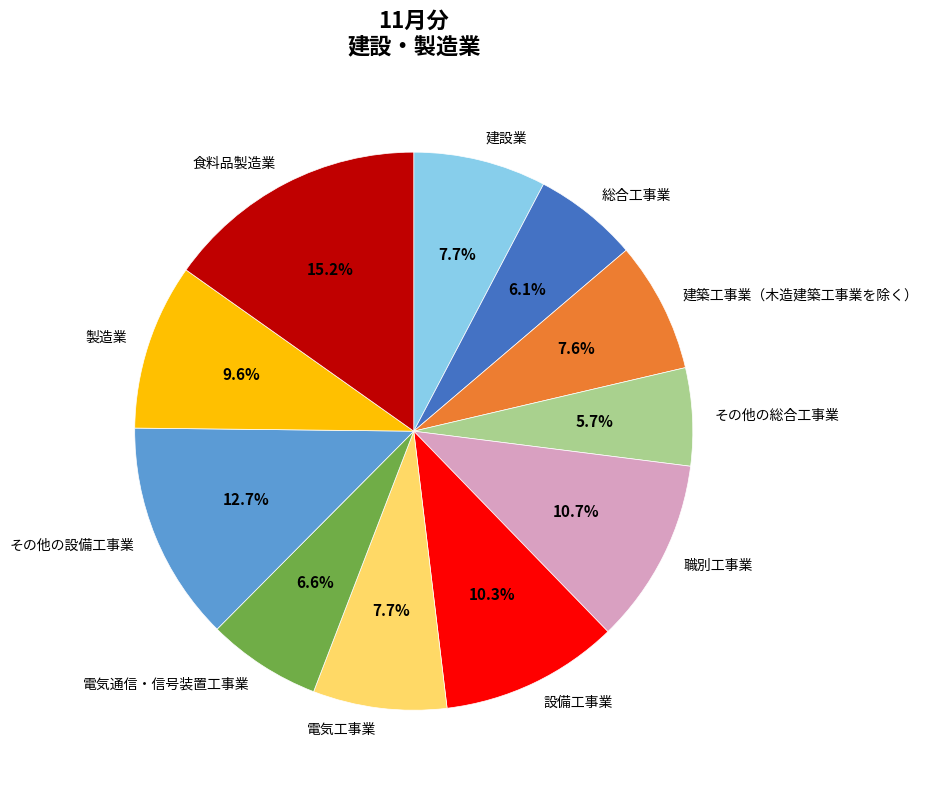

How many segments does this pie chart have?

11